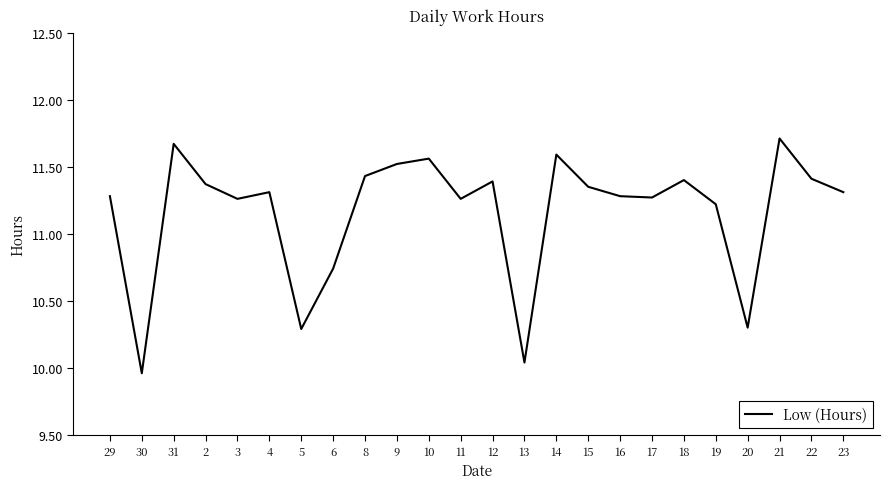

Which category has the lowest value across all series?

30